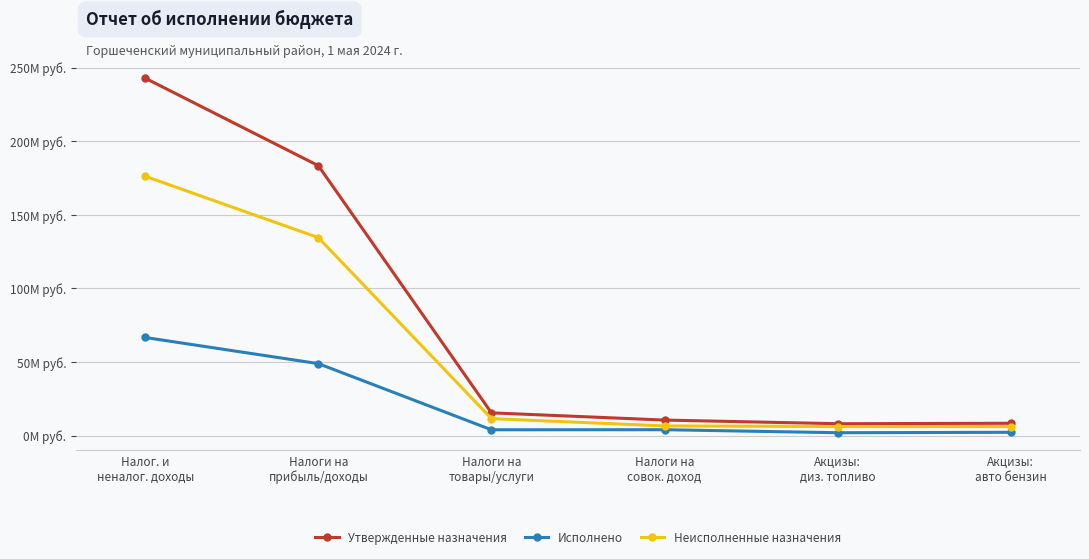

The Утвержденные назначения series shows 2970467.6 at Налоги на
совок. доход. True or false?

False